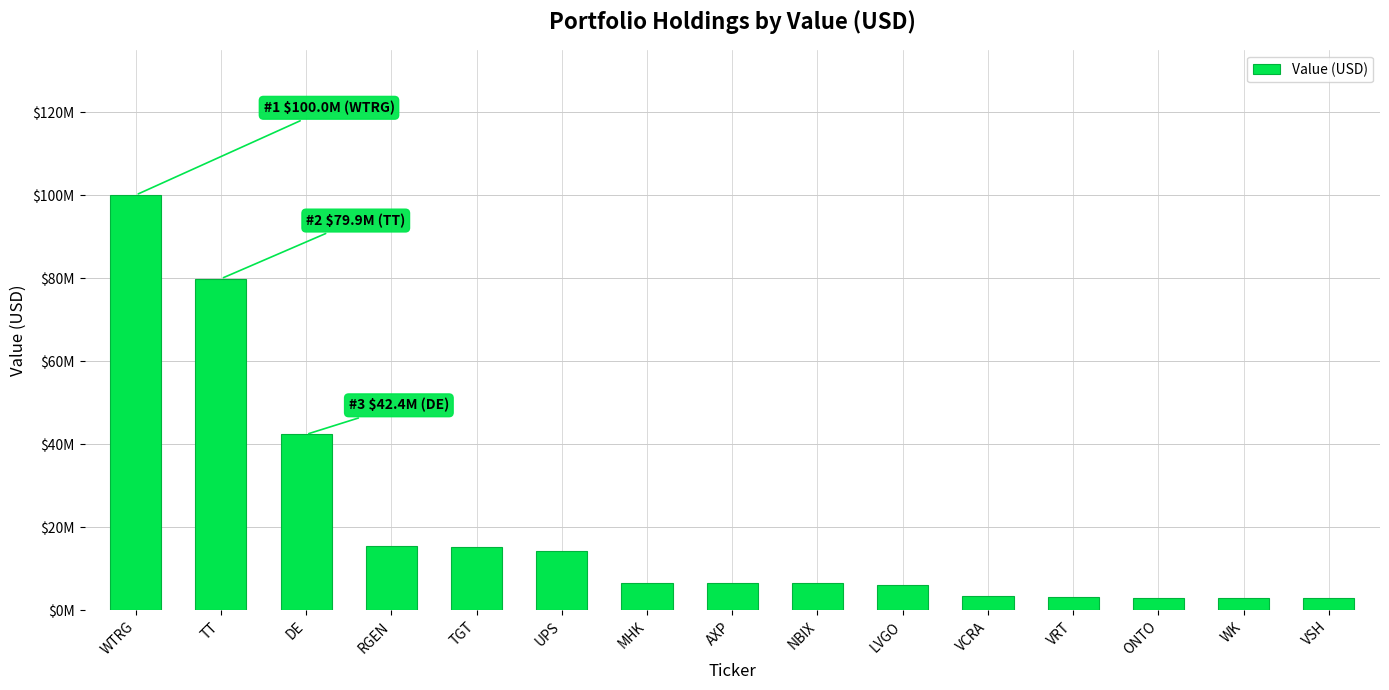

List the labels in order of value, smallest first.

VSH, WK, ONTO, VRT, VCRA, LVGO, NBIX, AXP, MHK, UPS, TGT, RGEN, DE, TT, WTRG